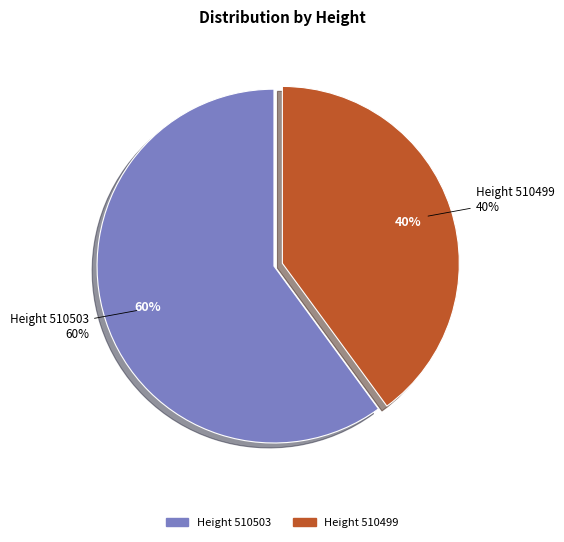

To the nearest percent, what percentage of the pie is 510499?

40%